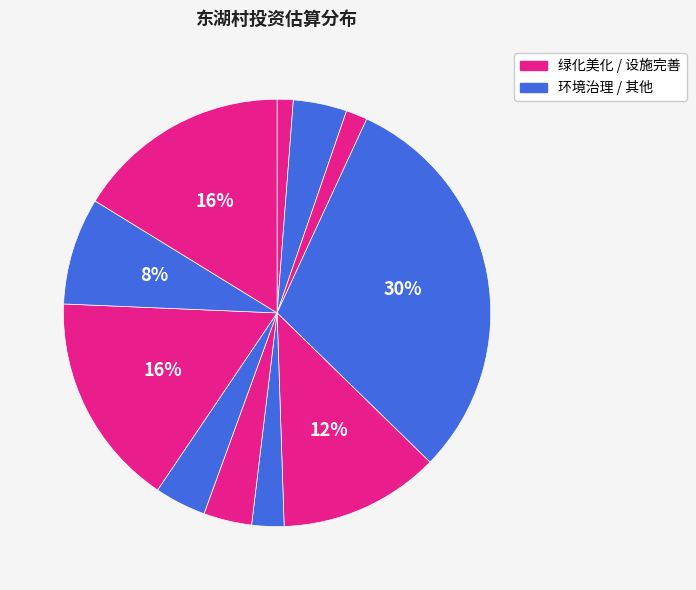

To the nearest percent, what is the difference between the largest and smallest slice percentages?

29%